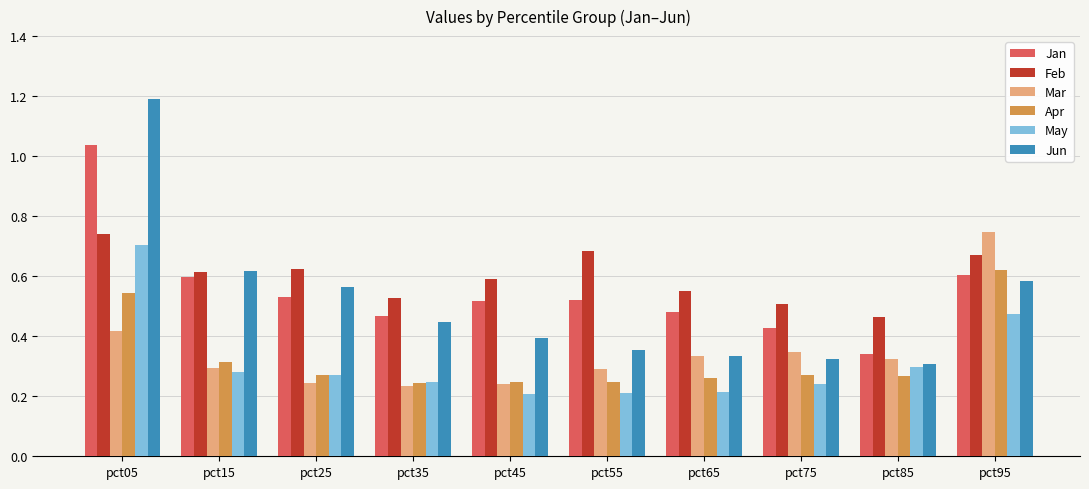

Is the value of May at pct85 greater than the value of Feb at pct05?

No